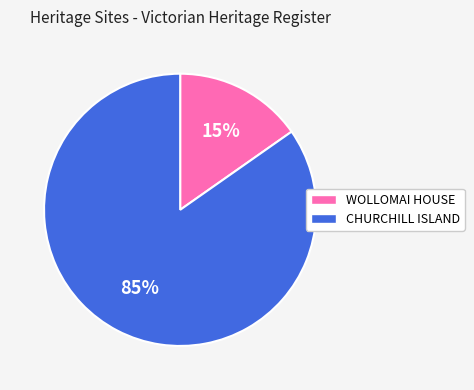

Which slice is the largest?

CHURCHILL ISLAND